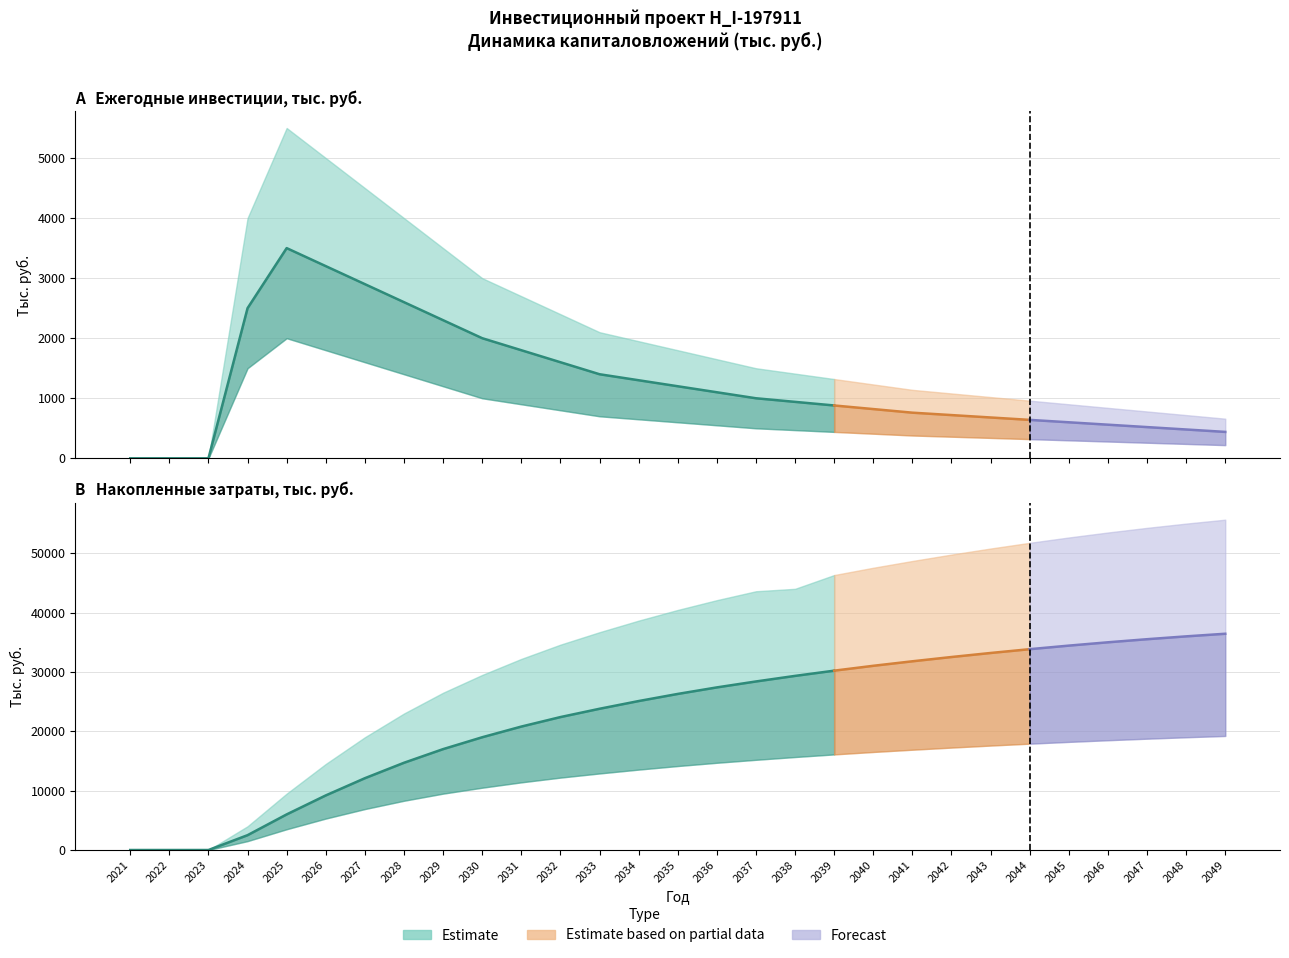

True or false: Инвестиции (нижн.) and Накопленные затраты (верхн.) cross at least once.

False